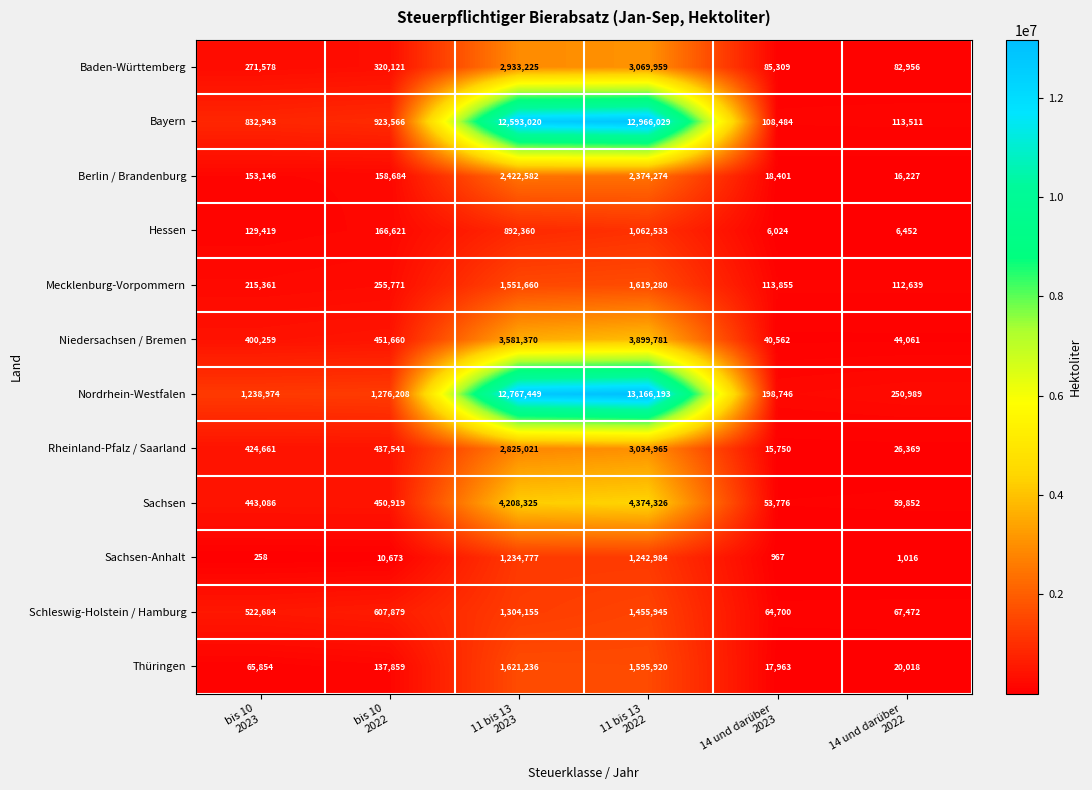

Which series has the largest total across all categories?

Nordrhein-Westfalen